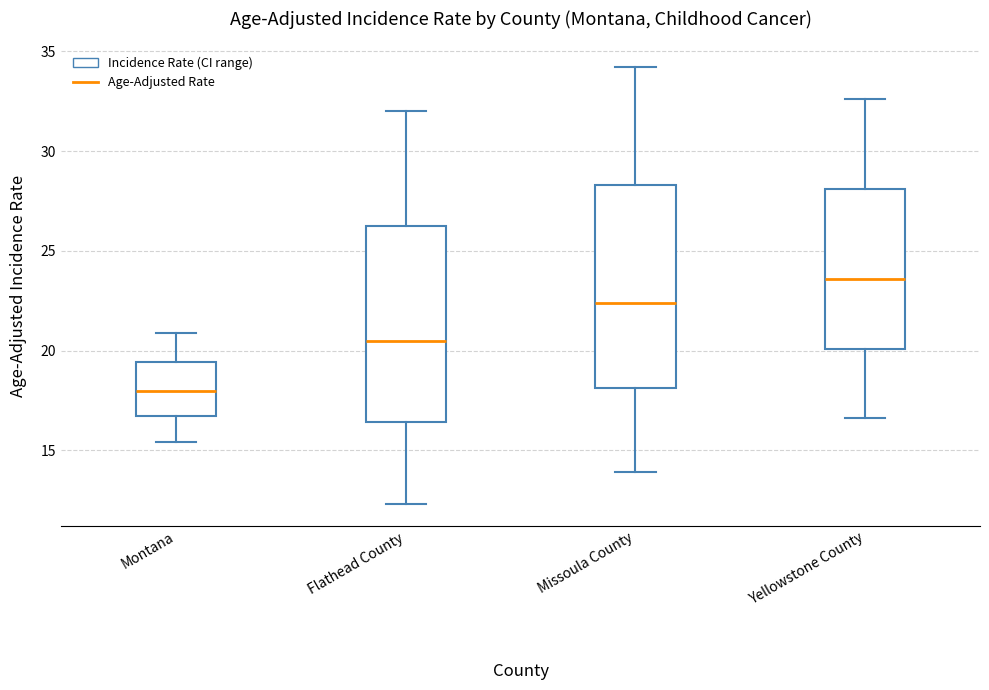

Reading left to right, read every box against the y-axis: the position of its median line, the range the box covers, and the ends of its whiskers. The values are not printed on the chart, so give them approximately, as read against the axis.

Montana: median 18.0, box 16.5 to 19.5, whiskers 15.5 to 21.0
Flathead County: median 20.5, box 16.5 to 26.5, whiskers 12.5 to 32.0
Missoula County: median 22.5, box 18.0 to 28.5, whiskers 14.0 to 34.0
Yellowstone County: median 23.5, box 20.0 to 28.0, whiskers 16.5 to 32.5